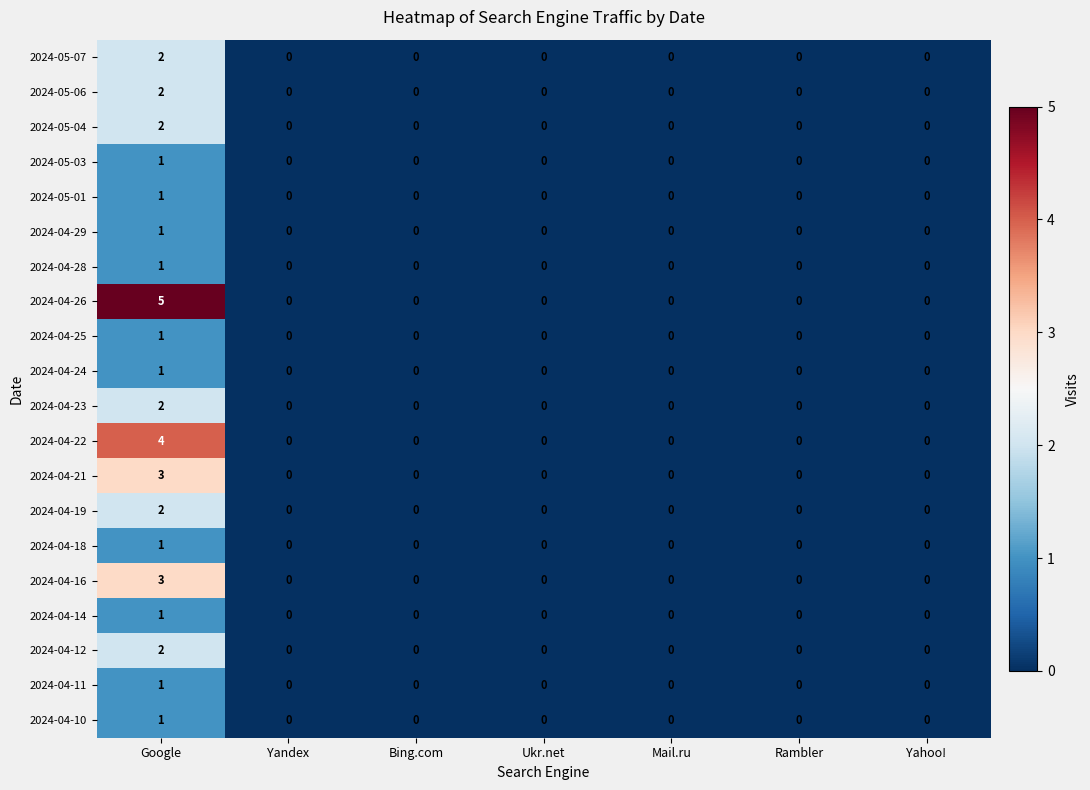

The value of 2024-04-25 at Google is 2. True or false?

False